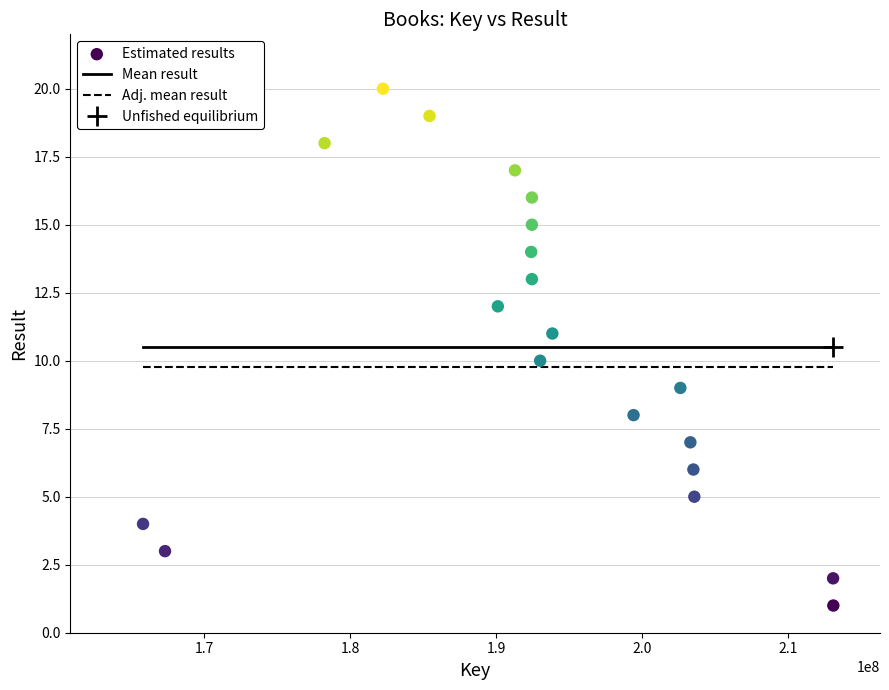

What is the range of X values (max minus min)?

47272550